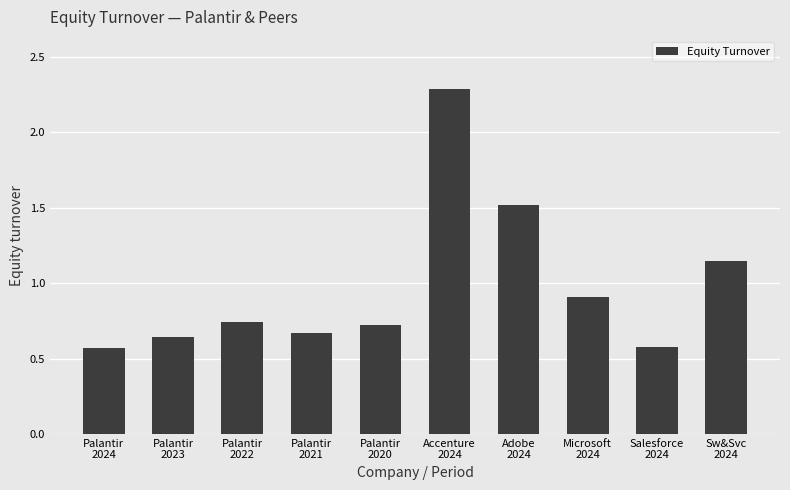

What is the sum of all values?

9.8